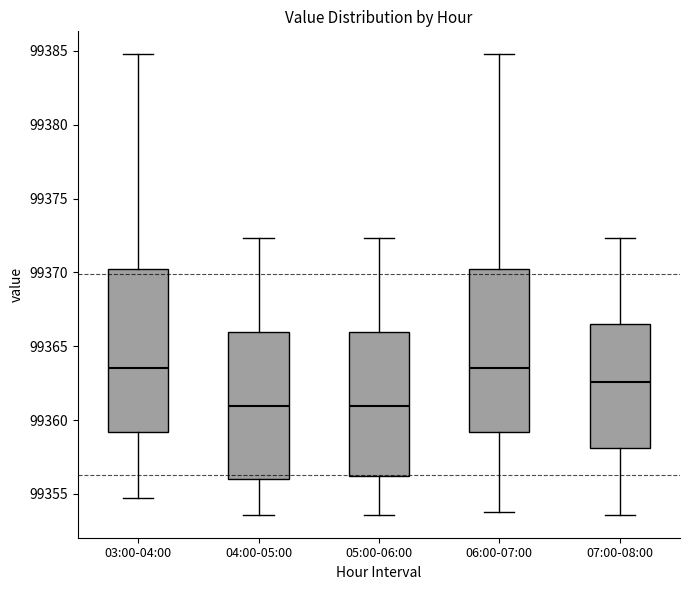

Reading left to right, transcribe this box plot: for each box, give where its median line is, the range the box spans, and where its two whiskers end, as read against the y-axis. The values are not printed on the chart, so give them approximately, as read against the axis.

03:00-04:00: median 99363.5, box 99359.0 to 99370.5, whiskers 99354.5 to 99385.0
04:00-05:00: median 99361.0, box 99356.0 to 99366.0, whiskers 99353.5 to 99372.5
05:00-06:00: median 99361.0, box 99356.0 to 99366.0, whiskers 99353.5 to 99372.5
06:00-07:00: median 99363.5, box 99359.0 to 99370.5, whiskers 99354.0 to 99385.0
07:00-08:00: median 99362.5, box 99358.0 to 99366.5, whiskers 99353.5 to 99372.5